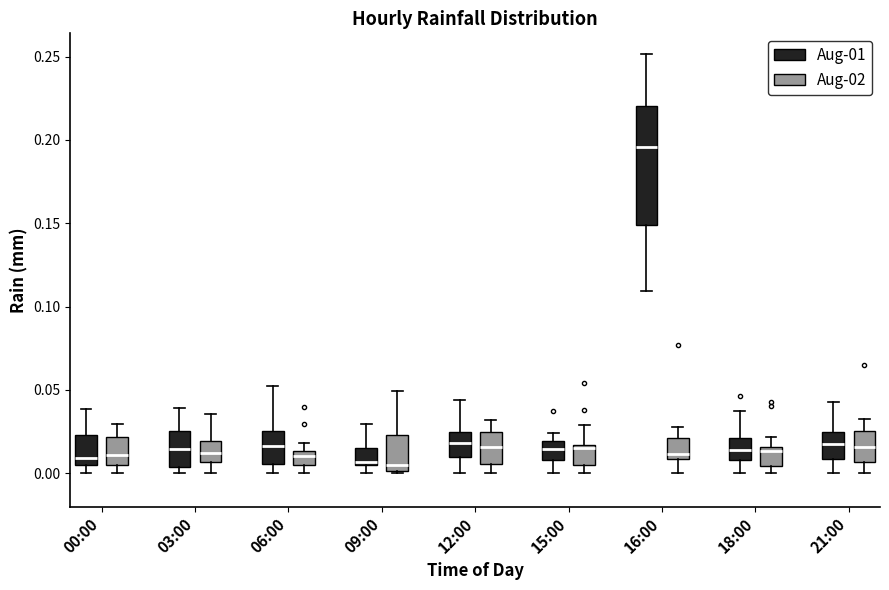

Reading left to right, read every box against the y-axis: the position of its median line, the range the box covers, and the ends of its whiskers. The values are not printed on the chart, so give them approximately, as read against the axis.

00:00 (Aug-01): median 0.010, box 0.005 to 0.025, whiskers 0.000 to 0.040
00:00 (Aug-02): median 0.010, box 0.005 to 0.020, whiskers 0.000 to 0.030
03:00 (Aug-01): median 0.015, box 0.005 to 0.025, whiskers 0.000 to 0.040
03:00 (Aug-02): median 0.010, box 0.005 to 0.020, whiskers 0.000 to 0.035
06:00 (Aug-01): median 0.015, box 0.005 to 0.025, whiskers 0.000 to 0.050
06:00 (Aug-02): median 0.010, box 0.005 to 0.015, whiskers 0.000 to 0.020
09:00 (Aug-01): median 0.005 (just above the box's lower edge), box 0.005 to 0.015, whiskers 0.000 to 0.030
09:00 (Aug-02): median 0.005, box 0.000 to 0.025, whiskers 0.000 to 0.050
12:00 (Aug-01): median 0.020, box 0.010 to 0.025, whiskers 0.000 to 0.045
12:00 (Aug-02): median 0.015, box 0.005 to 0.025, whiskers 0.000 to 0.030
15:00 (Aug-01): median 0.015, box 0.010 to 0.020, whiskers 0.000 to 0.025
15:00 (Aug-02): median 0.015 (just below the box's upper edge), box 0.005 to 0.015, whiskers 0.000 to 0.030
16:00 (Aug-01): median 0.195, box 0.150 to 0.220, whiskers 0.110 to 0.250
16:00 (Aug-02): median 0.010 (just above the box's lower edge), box 0.010 to 0.020, whiskers 0.000 to 0.030
18:00 (Aug-01): median 0.015, box 0.010 to 0.020, whiskers 0.000 to 0.035
18:00 (Aug-02): median 0.015 (just below the box's upper edge), box 0.005 to 0.015, whiskers 0.000 to 0.020
21:00 (Aug-01): median 0.015, box 0.010 to 0.025, whiskers 0.000 to 0.040
21:00 (Aug-02): median 0.015, box 0.005 to 0.025, whiskers 0.000 to 0.035